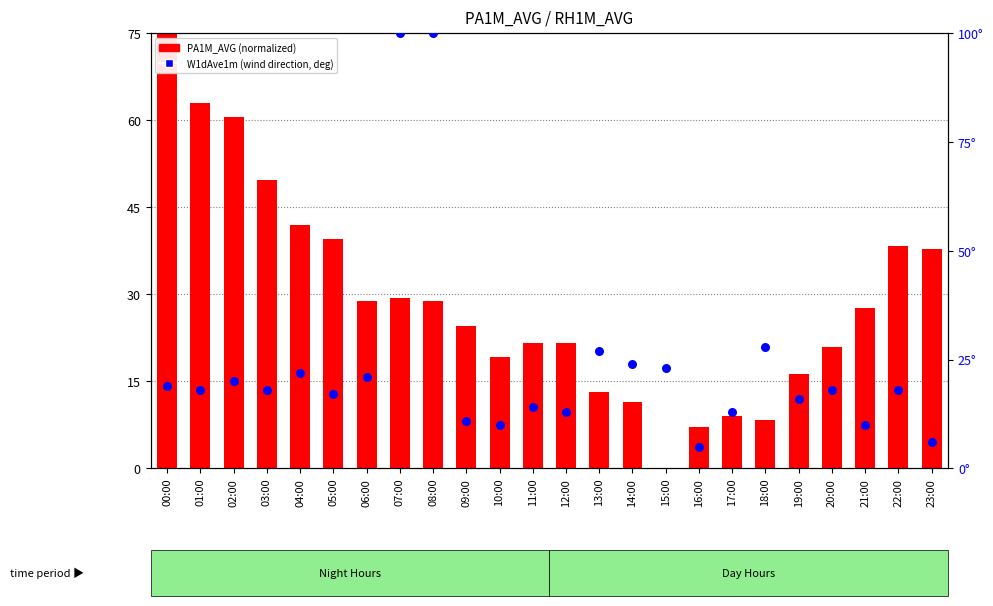

Which series has the largest total across all categories?

PA1M_AVG (normalized)